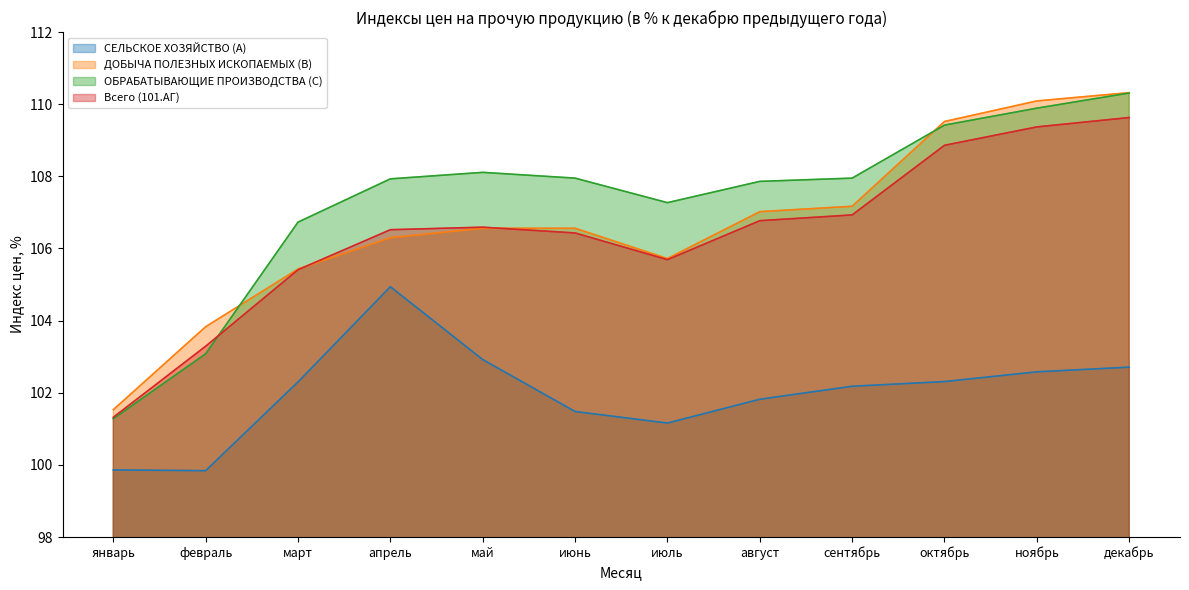

Reading left to right, extract all data points from this chart.

СЕЛЬСКОЕ ХОЗЯЙСТВО (A): 99.9	99.8	102.3	104.9	102.9	101.5	101.2	101.8	102.2	102.3	102.6	102.7
ДОБЫЧА ПОЛЕЗНЫХ ИСКОПАЕМЫХ (B): 101.5	103.8	105.4	106.3	106.6	106.6	105.7	107.0	107.2	109.5	110.1	110.3
ОБРАБАТЫВАЮЩИЕ ПРОИЗВОДСТВА (C): 101.3	103.1	106.7	107.9	108.1	108.0	107.3	107.9	108.0	109.4	109.9	110.3
Всего (101.АГ): 101.3	103.3	105.4	106.5	106.6	106.4	105.7	106.8	106.9	108.9	109.4	109.6